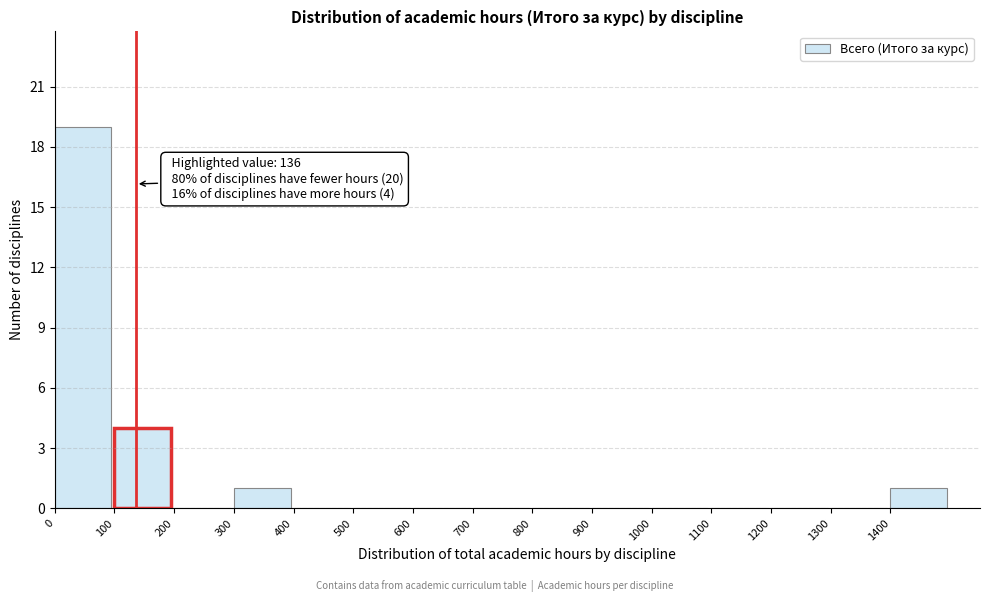

Which range on the x-axis has the tallest bar?

0 to 100